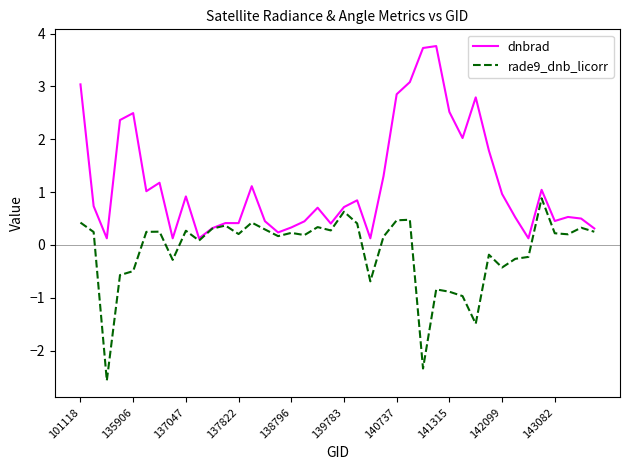

Does the chart display data point markers on the line(s)?

No